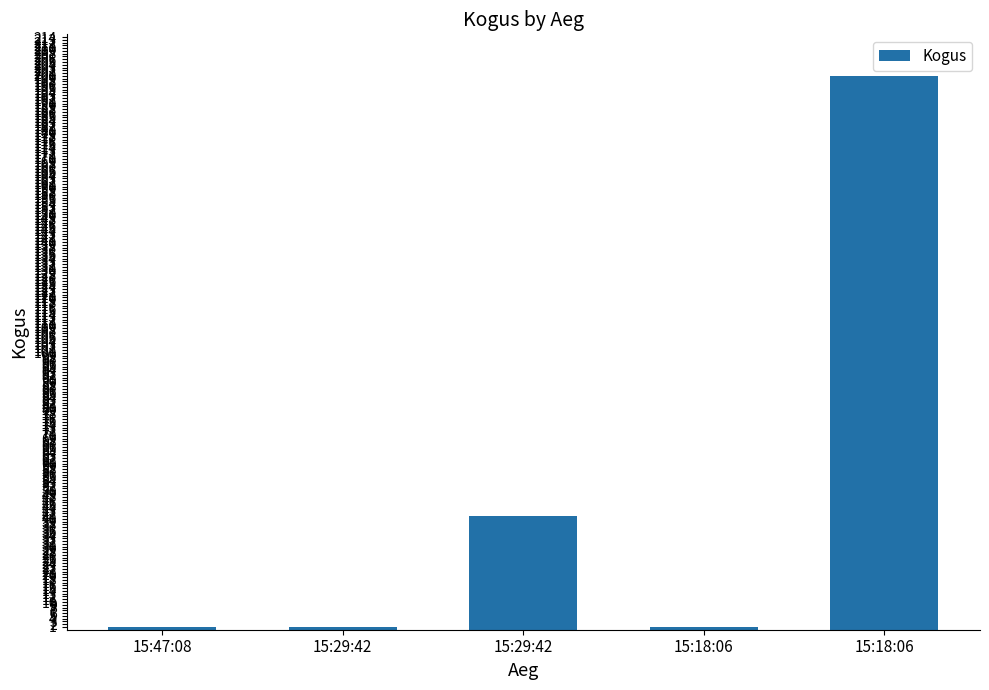

Reading left to right, list all the values displayed in this chart.

1	1	41	1	200